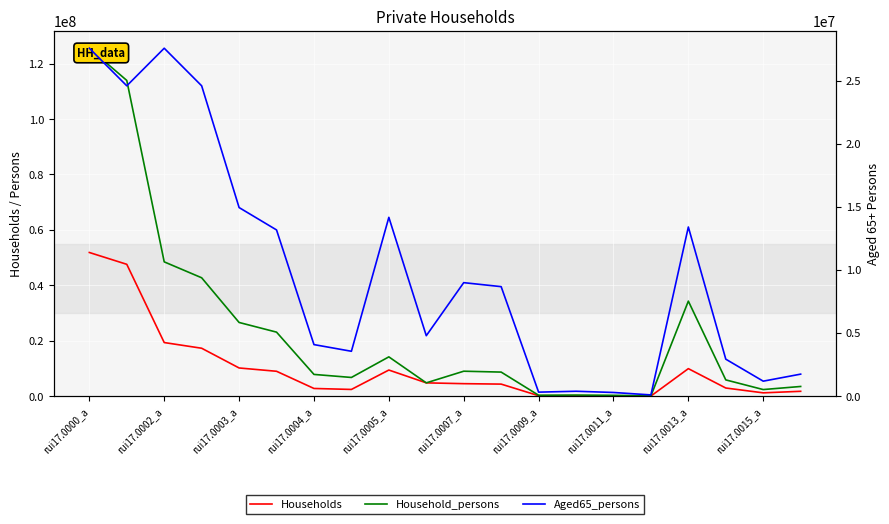

Which series changed the most between rui17.0005_a and rui17.0007_a?

Household_persons